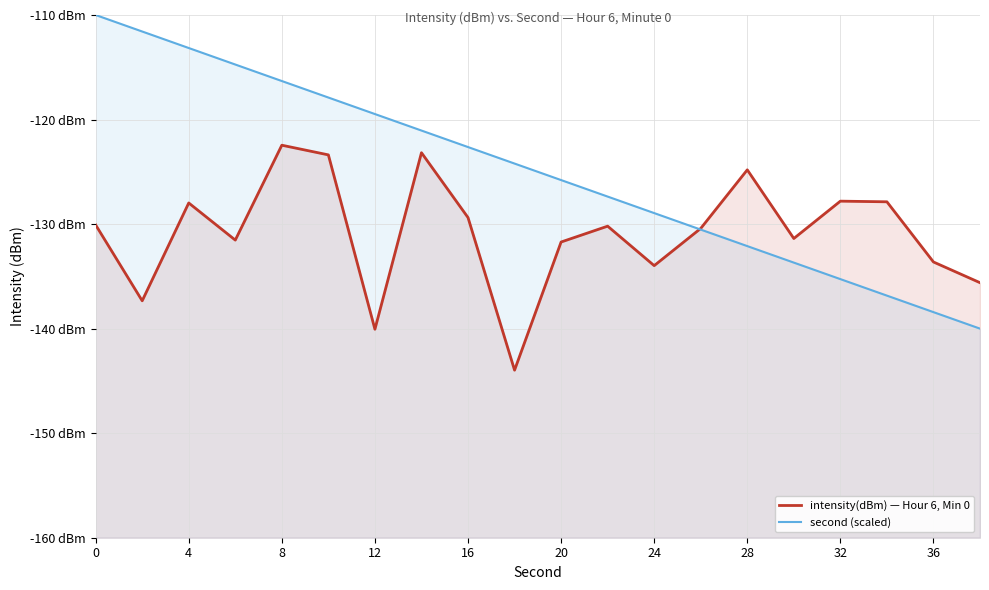

True or false: second (scaled) has more than 1 points higher than both neighbors.

False